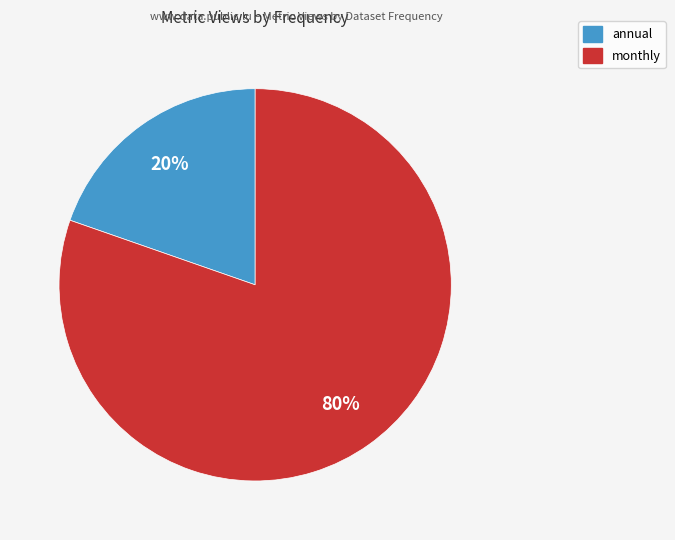

To the nearest percent, what is the average slice percentage?

50%